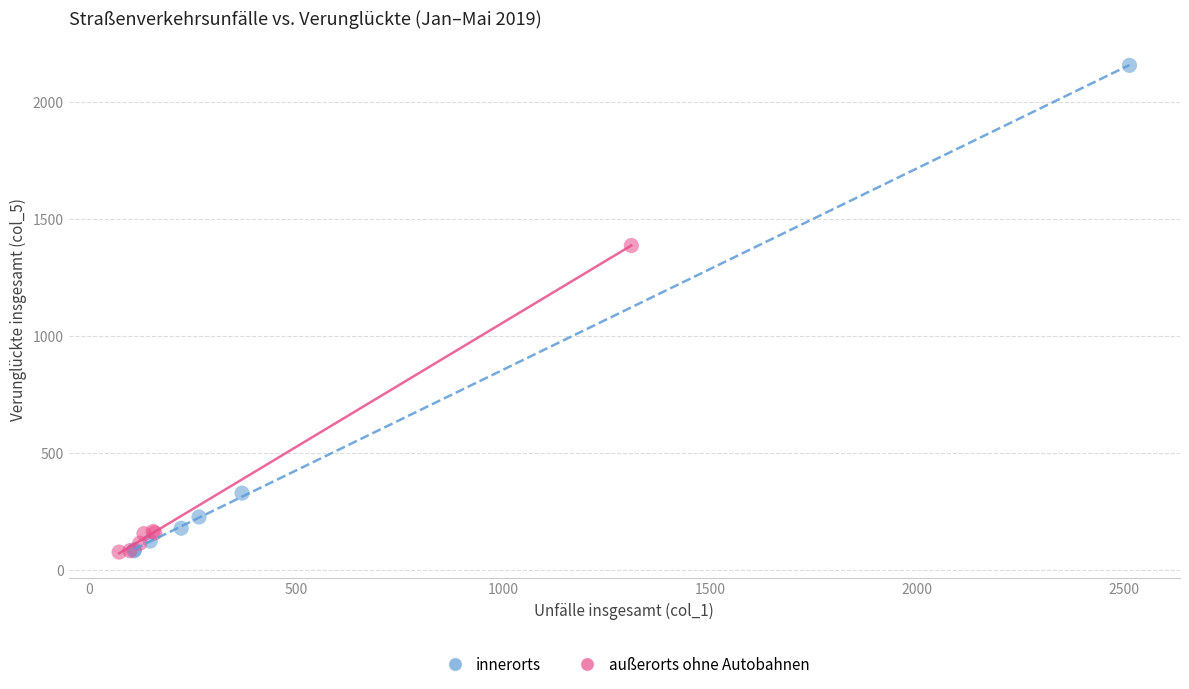

Which series reaches the maximum Y coordinate?

innerorts